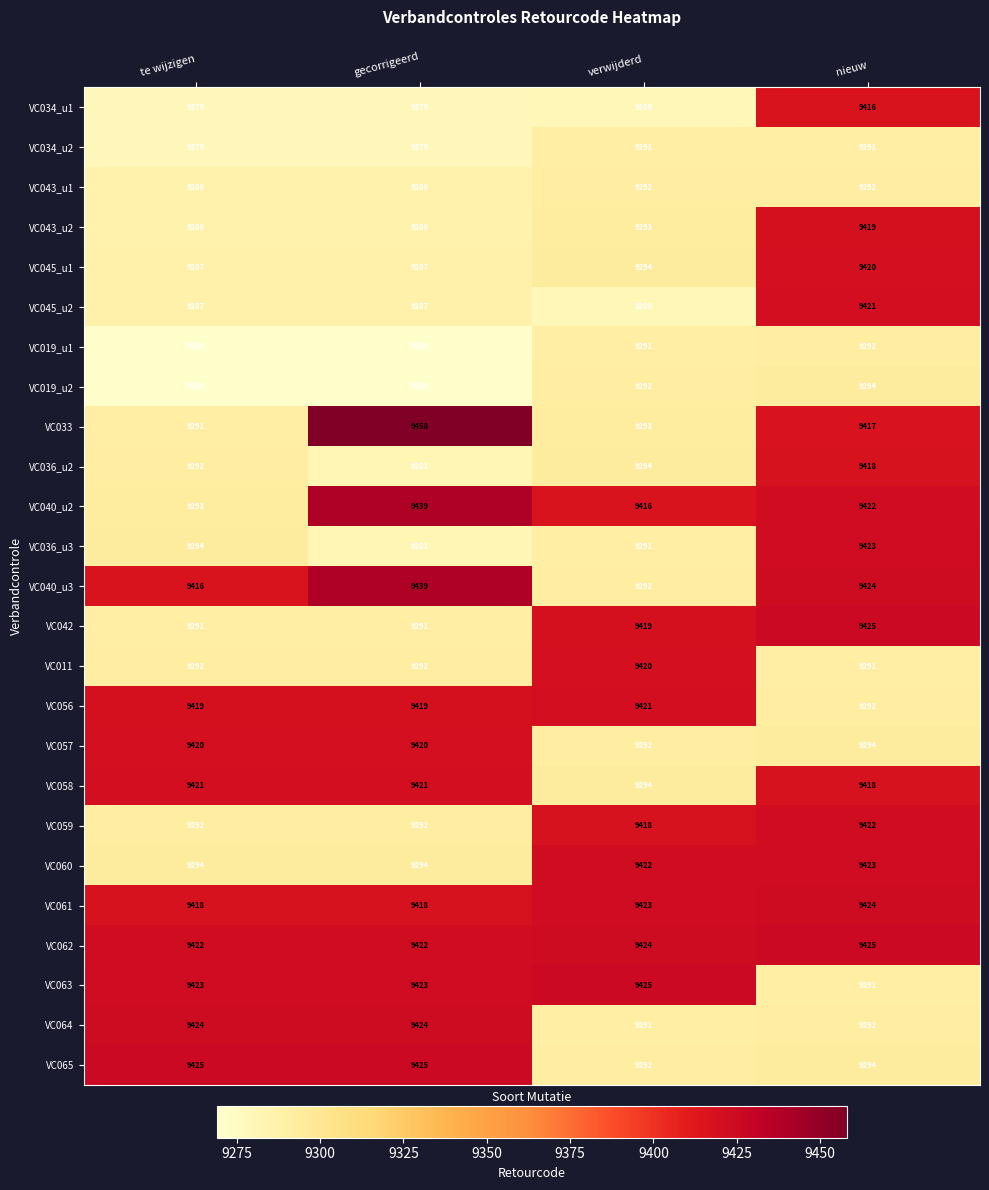

Count the number of categories in the chart.

4